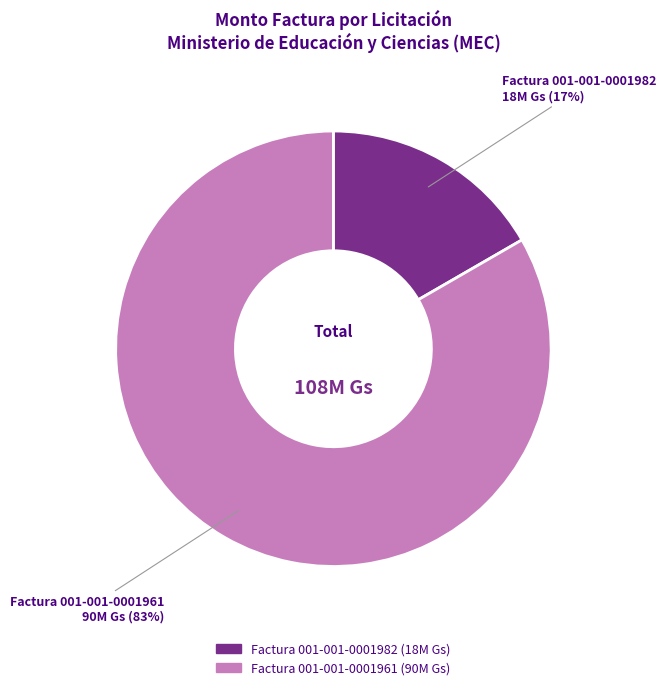

Between Factura 001-001-0001982 and Factura 001-001-0001961, which is larger?

Factura 001-001-0001961